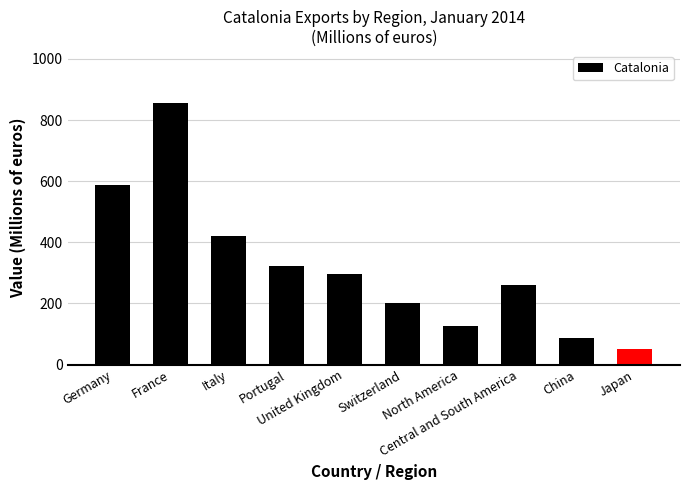

True or false: the data shows 855.1 at France.

True